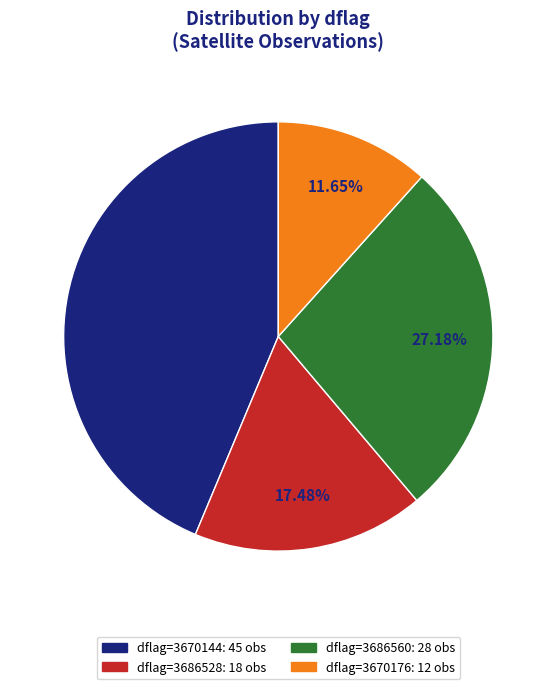

Is there any slice that represents more than half of the pie?

No